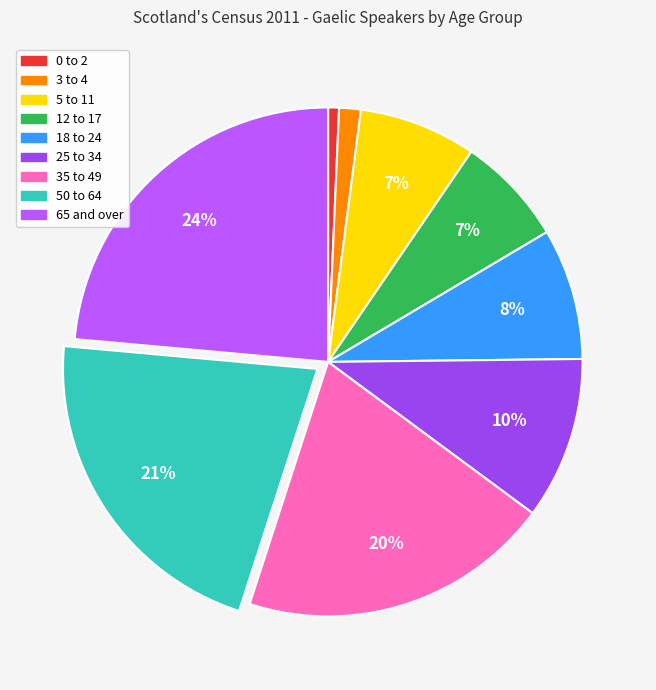

Combined, do 5 to 11 and 65 and over account for over 50%?

No